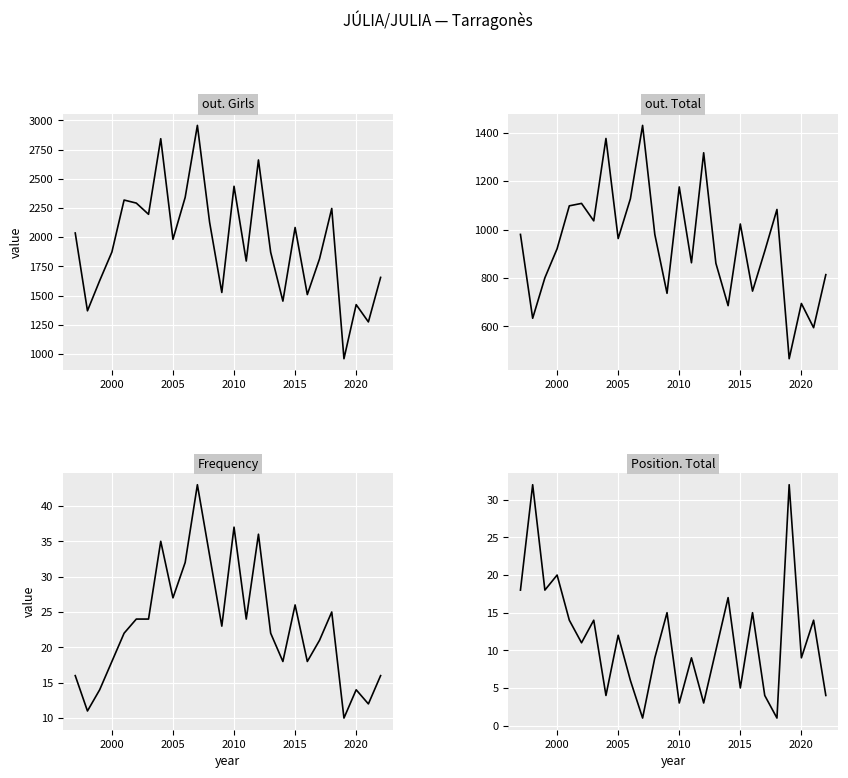

What are all the series names shown in the legend?

out. Girls, out. Total, Frequency, Position. Total